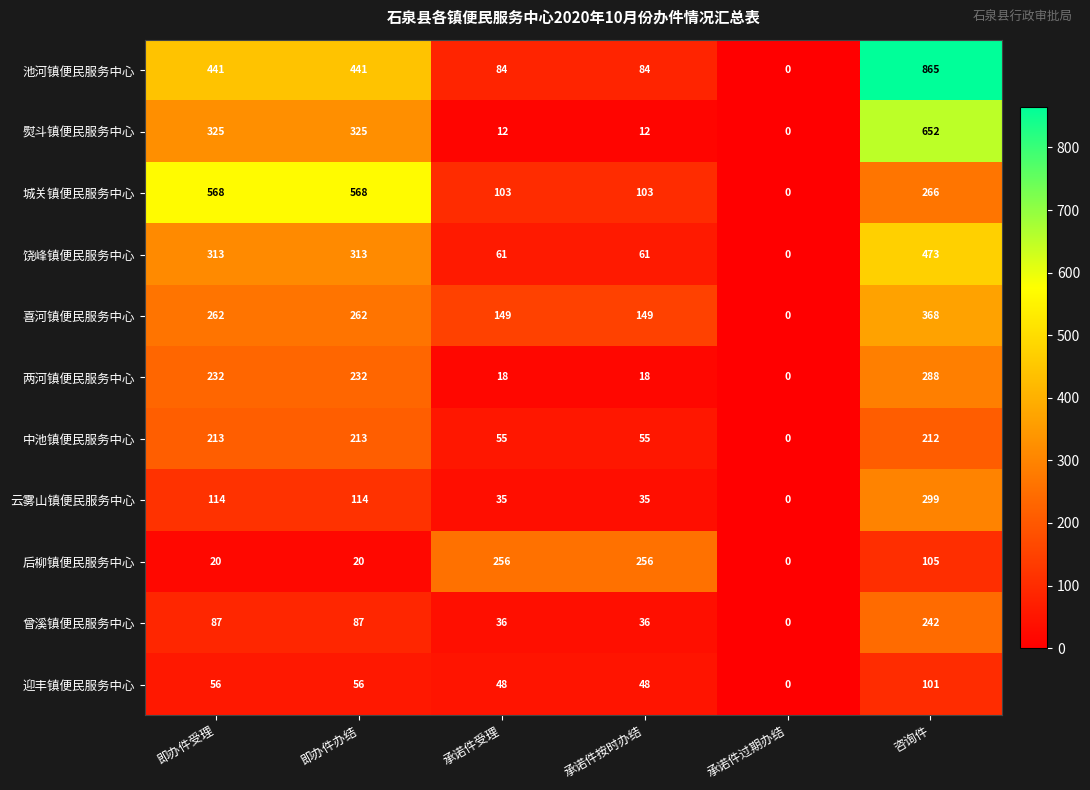

Rank the series by their maximum value, from highest to lowest.

池河镇便民服务中心, 熨斗镇便民服务中心, 城关镇便民服务中心, 饶峰镇便民服务中心, 喜河镇便民服务中心, 云雾山镇便民服务中心, 两河镇便民服务中心, 后柳镇便民服务中心, 曾溪镇便民服务中心, 中池镇便民服务中心, 迎丰镇便民服务中心